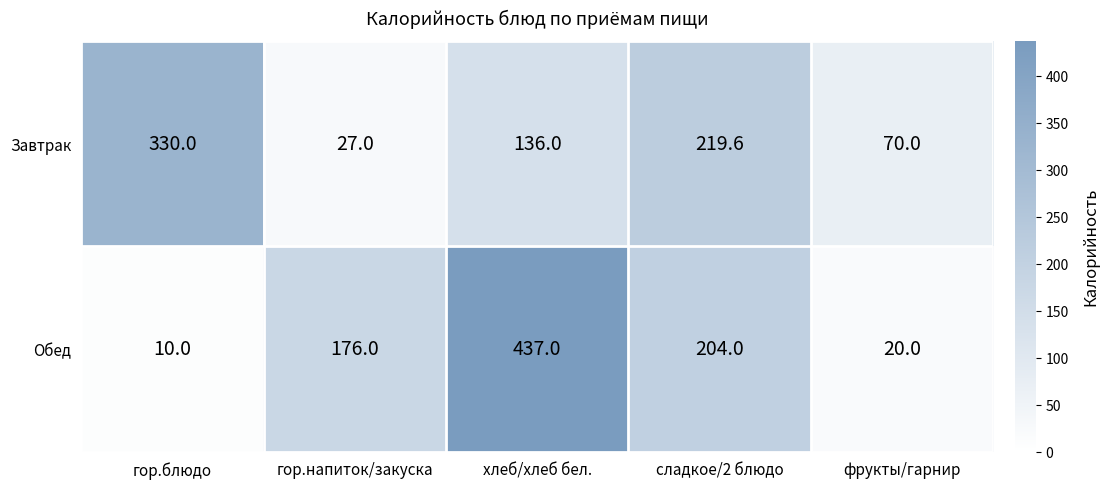

Which label corresponds to the largest value in the chart?

хлеб/хлеб бел.